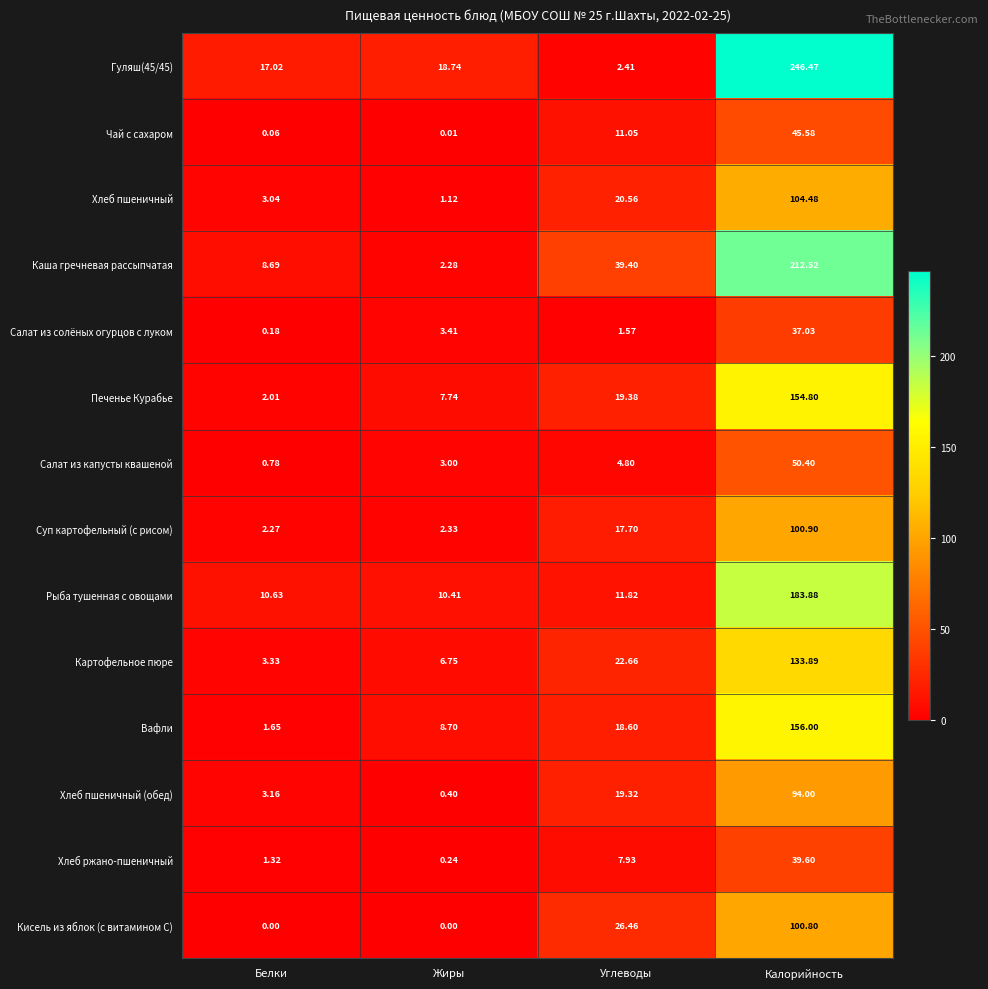

Which series has the largest total across all categories?

Гуляш(45/45)